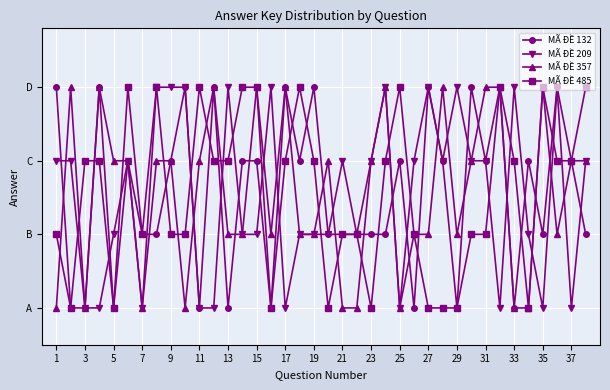

Is this an area chart (filled region under the line)?

No